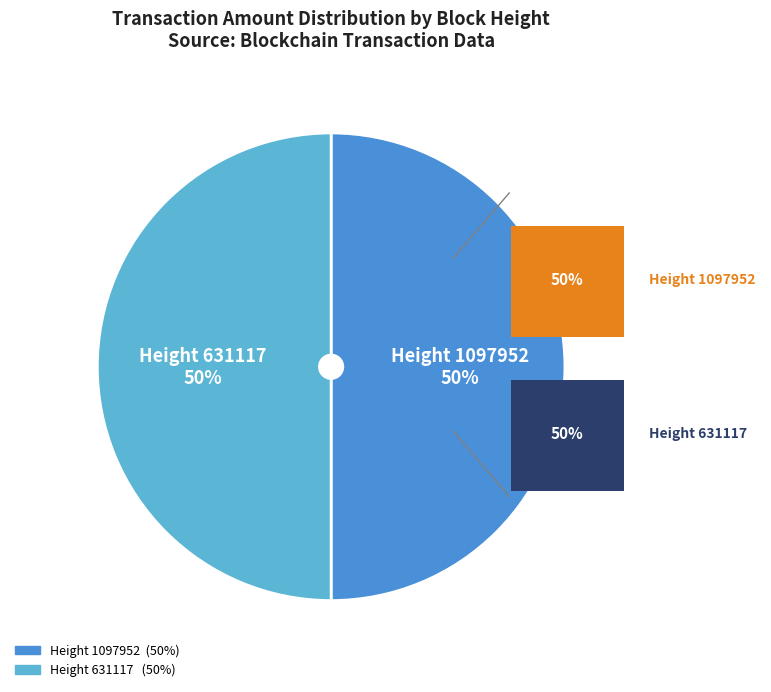

To the nearest percent, what is the average slice percentage?

50%